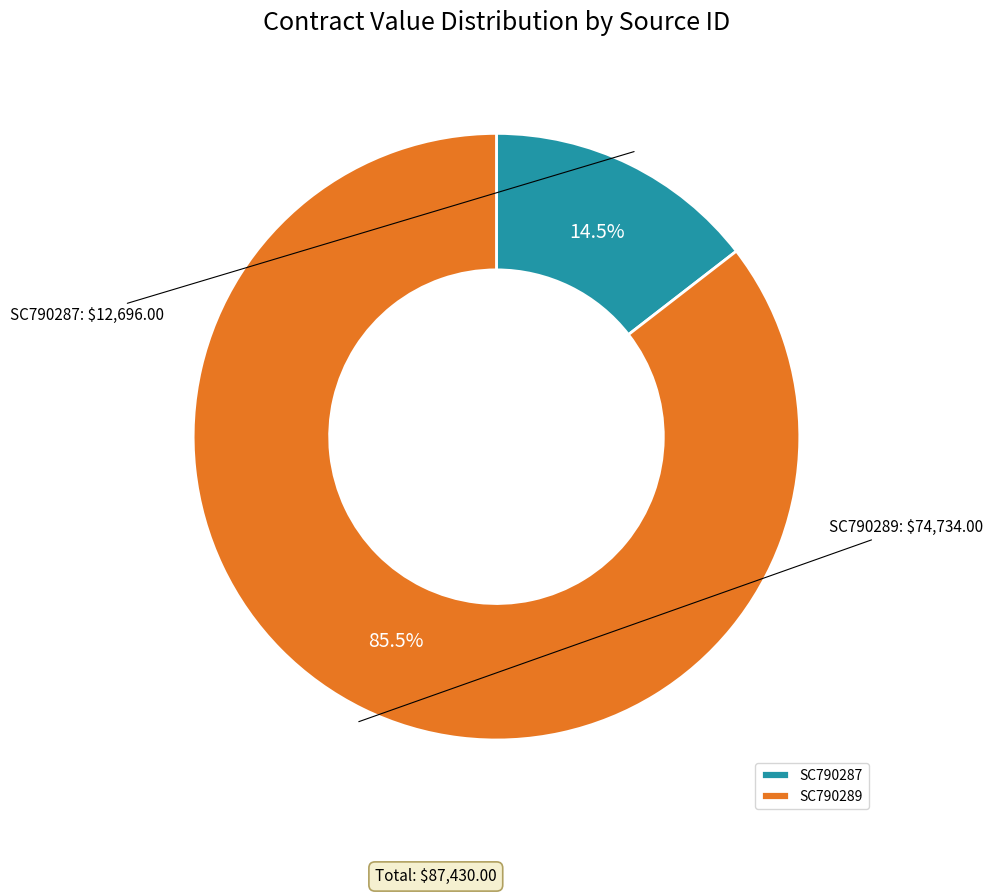

To the nearest percent, what is the difference between the SC790287 and SC790289 slice percentages?

71%